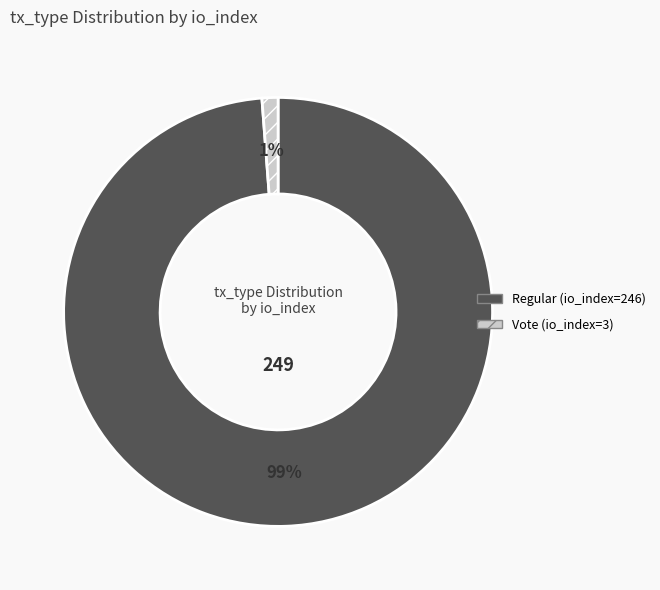

Does Regular (io_index=246) account for over 50% of the chart?

Yes